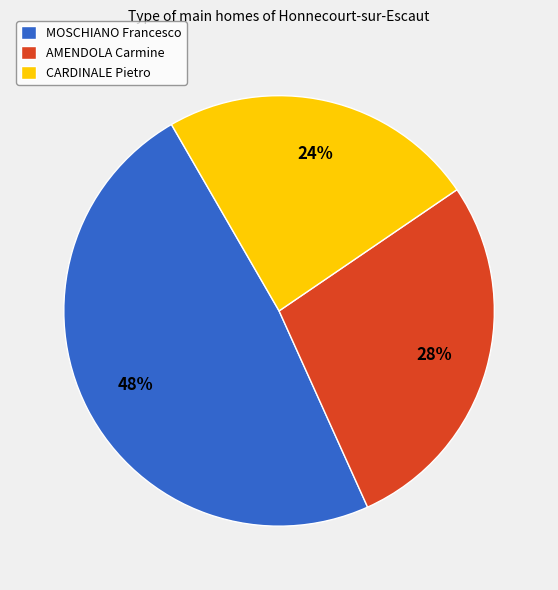

To the nearest percent, what is the average slice percentage?

33%